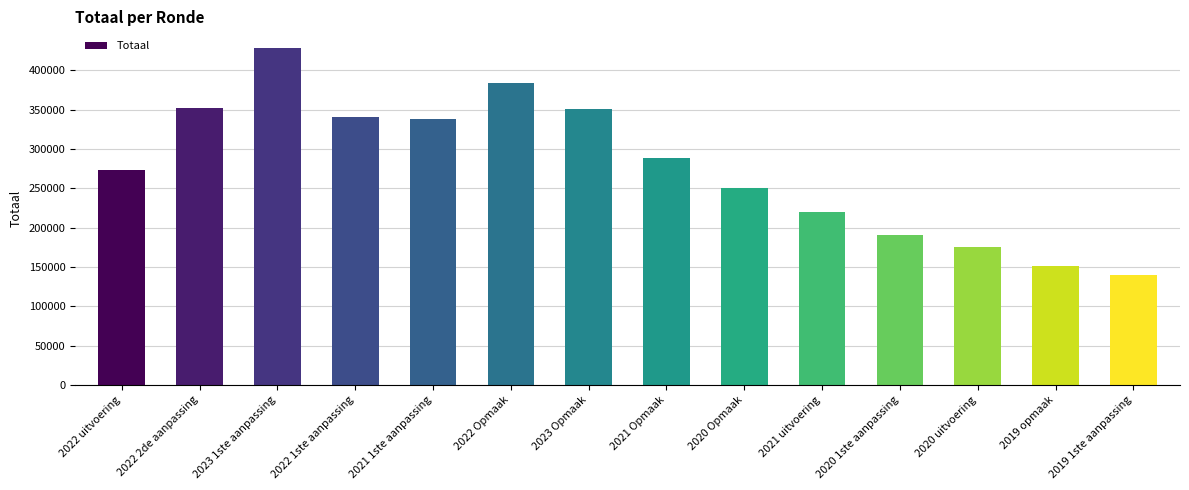

What is the difference between the second highest and minimum values?

245078